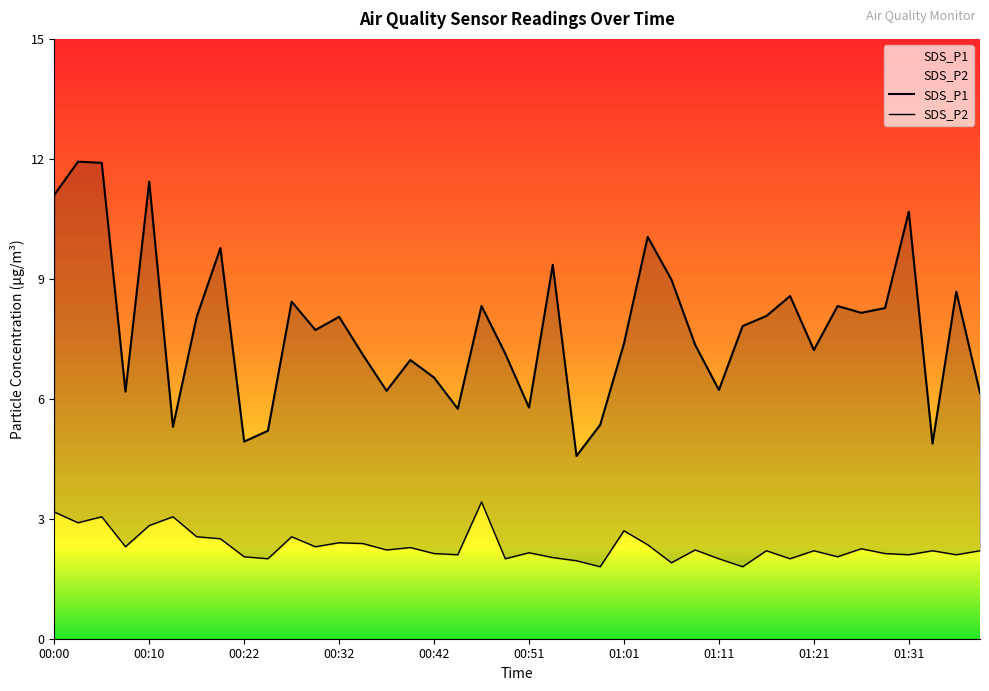

The value of SDS_P1 at 00:34 is 1.7. True or false?

False